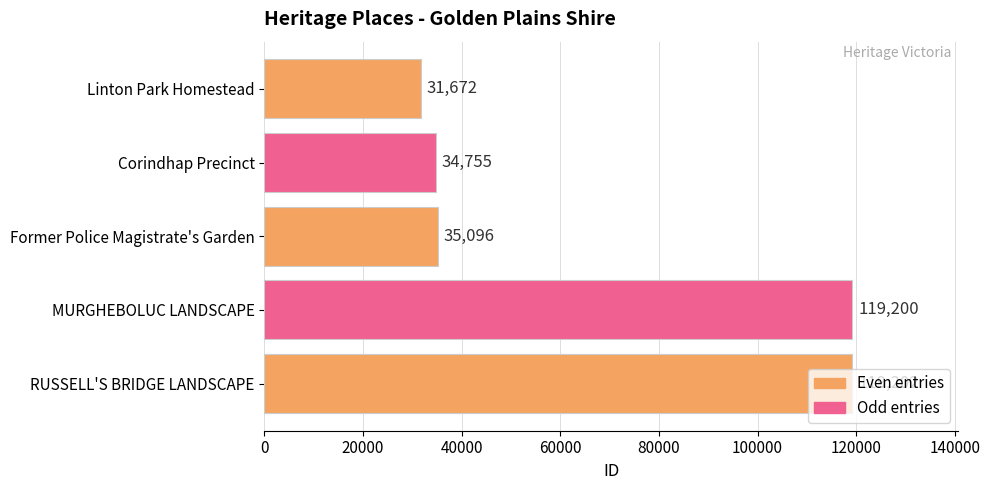

What is the change in value from Linton Park Homestead to MURGHEBOLUC LANDSCAPE?

+87528